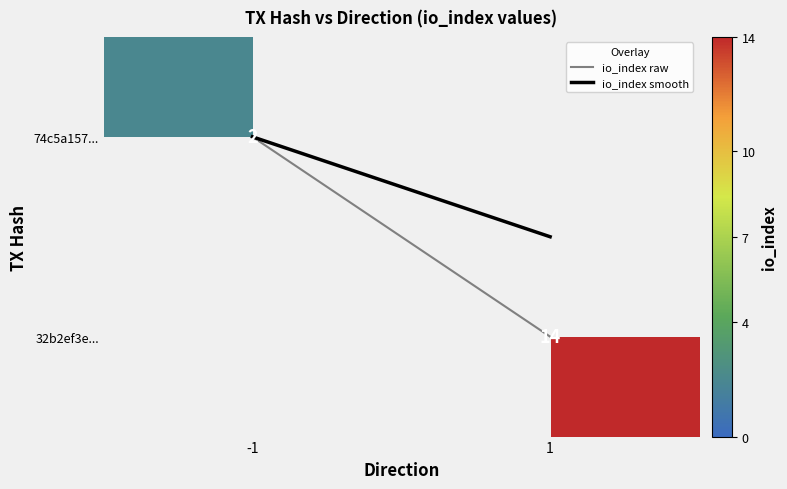

True or false: io_index smooth has a value of 0.2 at -1.

False